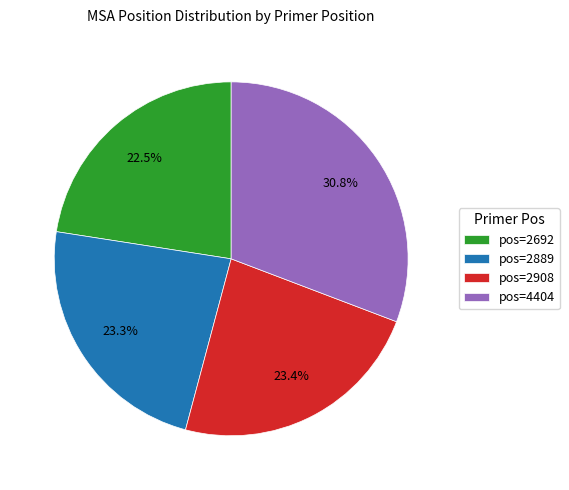

Combined, do pos=2889 and pos=4404 account for over 50%?

Yes